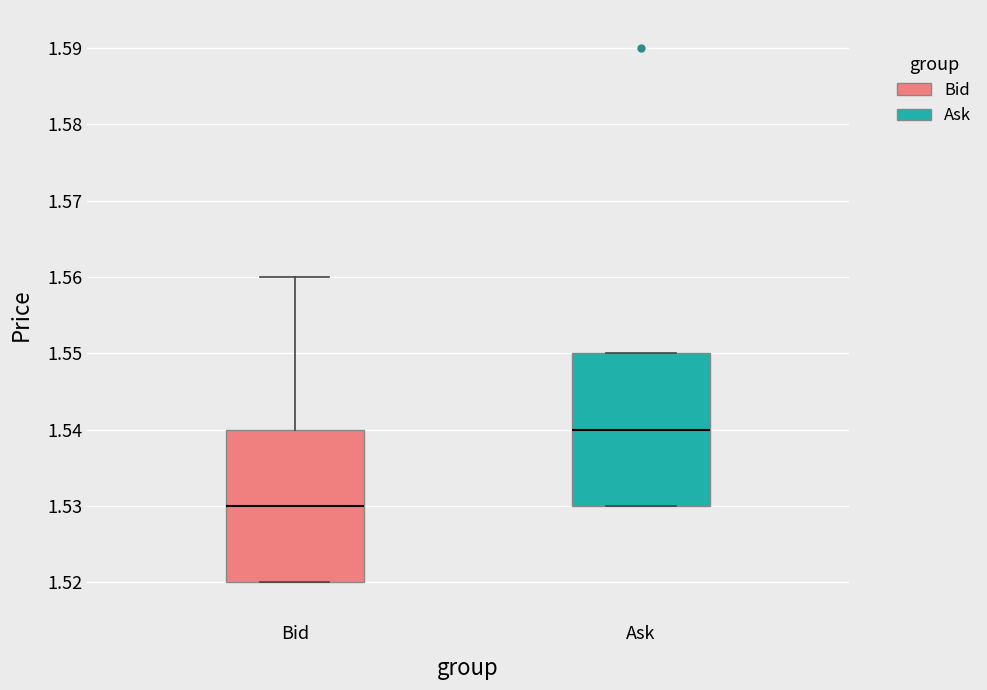

Reading left to right, read every box against the y-axis: the position of its median line, the range the box covers, and the ends of its whiskers. The values are not printed on the chart, so give them approximately, as read against the axis.

Bid: median 1.53, box 1.52 to 1.54, whiskers 1.52 to 1.56
Ask: median 1.54, box 1.53 to 1.55, whiskers 1.53 to 1.55